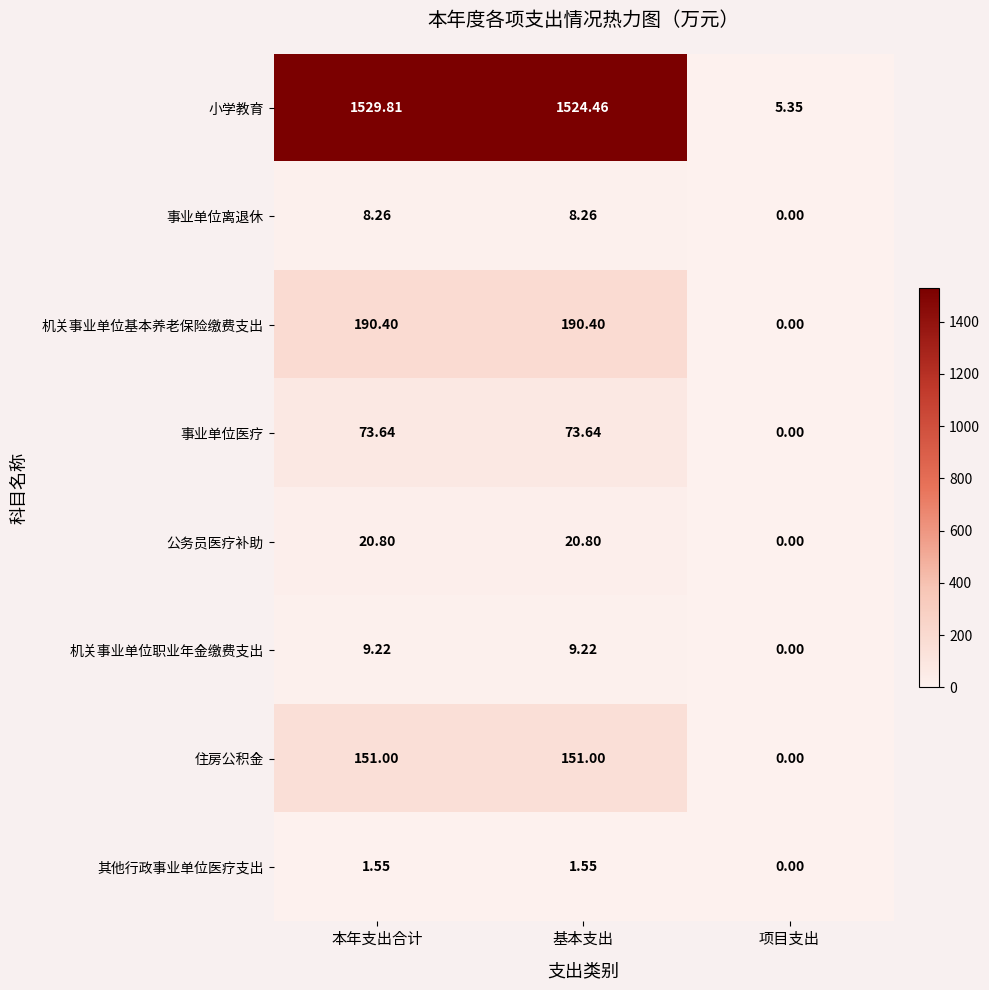

Which series has the largest range (max minus min)?

小学教育